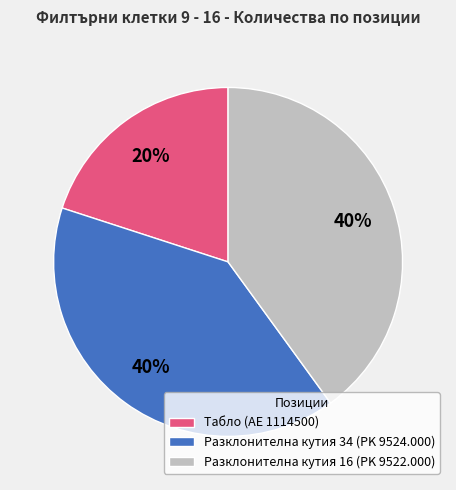

To the nearest percent, what is the difference between the largest and smallest slice percentages?

20%